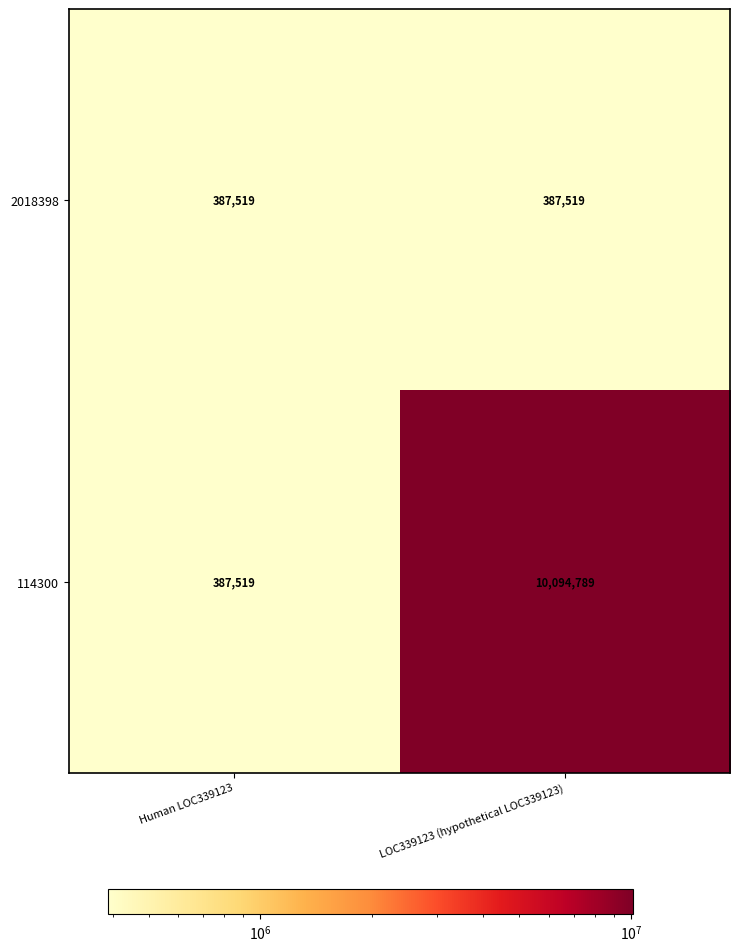

Reading right to left, extract all data points from this chart.

2018398: 387519	387519
114300: 10094789	387519